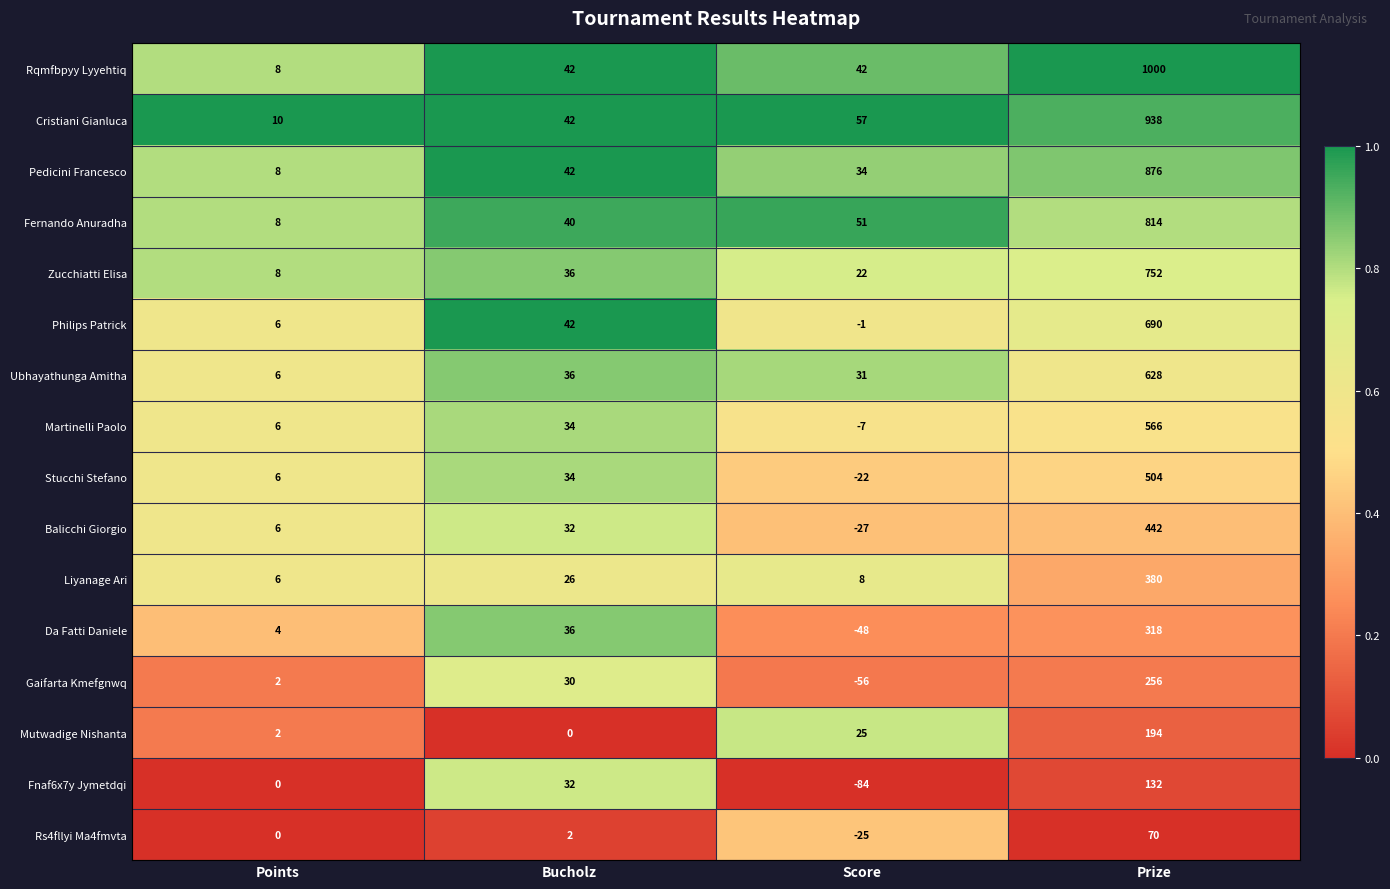

What is the total value across all series at Prize?

8560